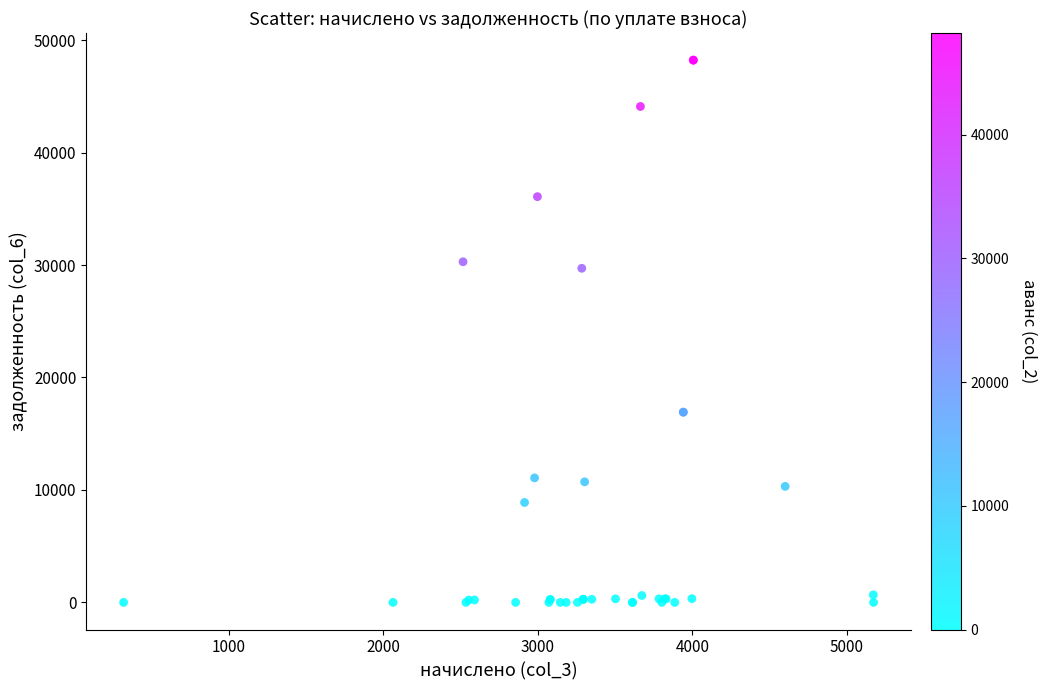

What Y value in the scatter plot is closest to 24108?

29708.7